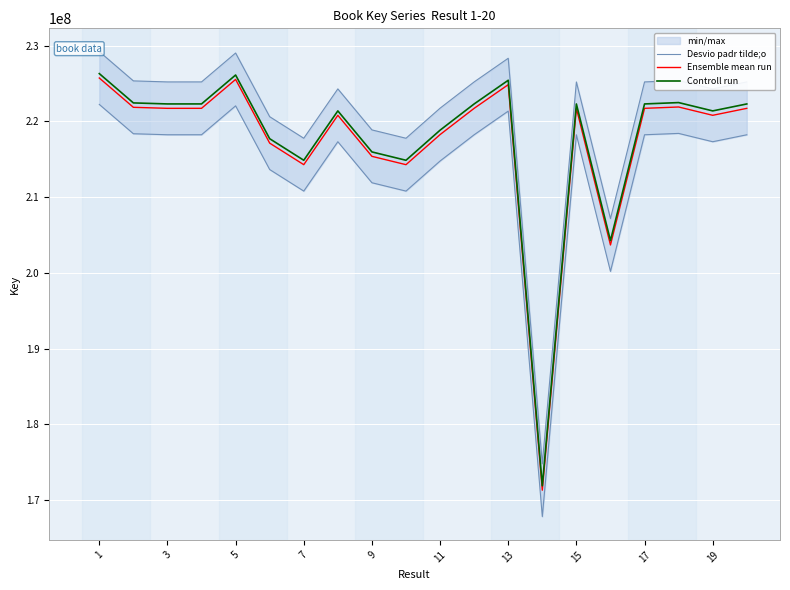

The value of Controll run at 17 is 222314915.8. True or false?

True